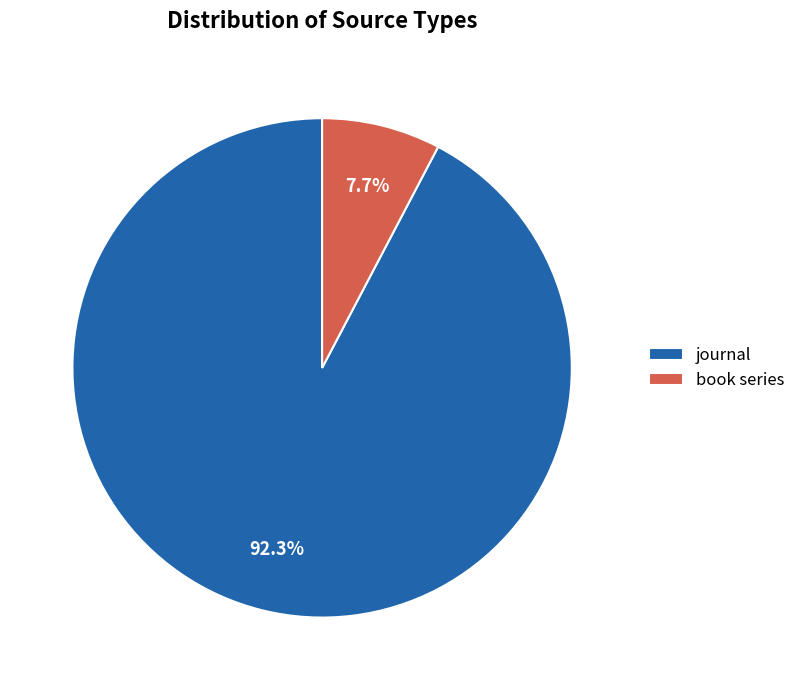

Count the number of slices in the pie.

2